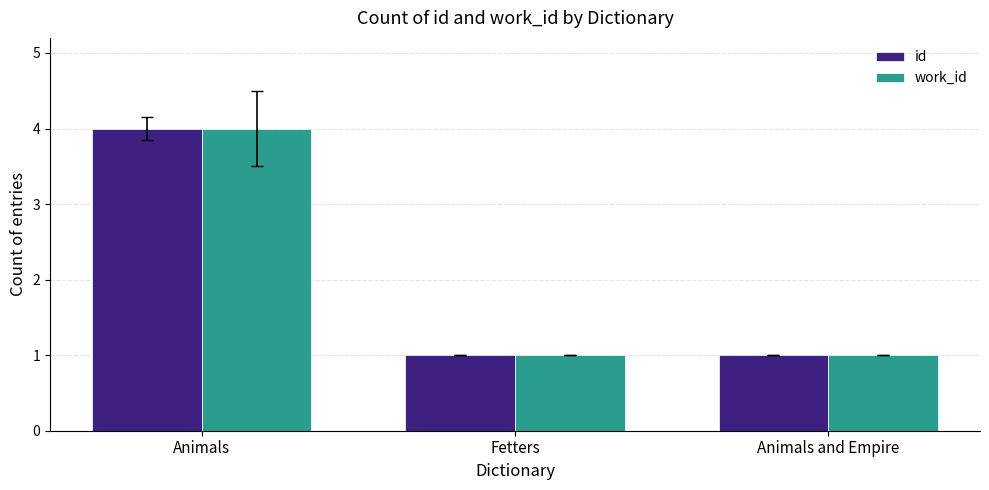

How many distinct data groups are displayed?

2